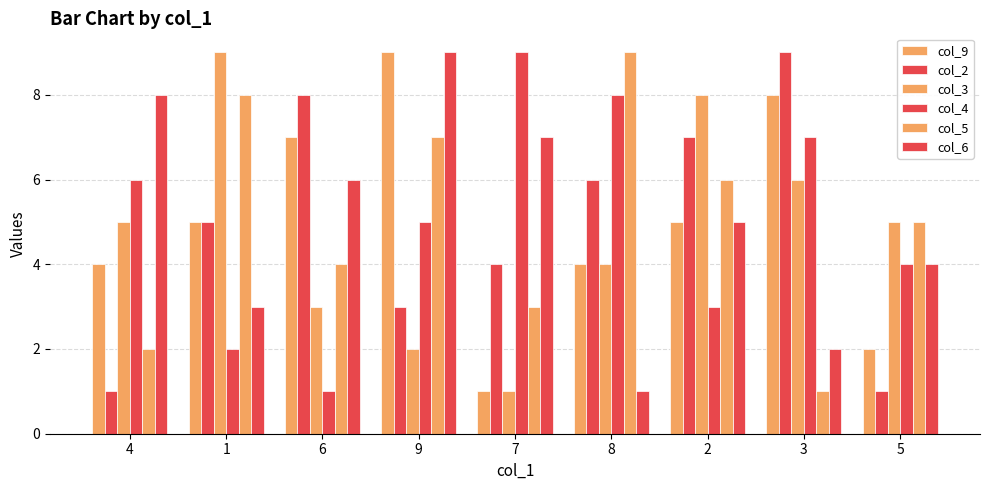

What is the greatest value displayed?

9